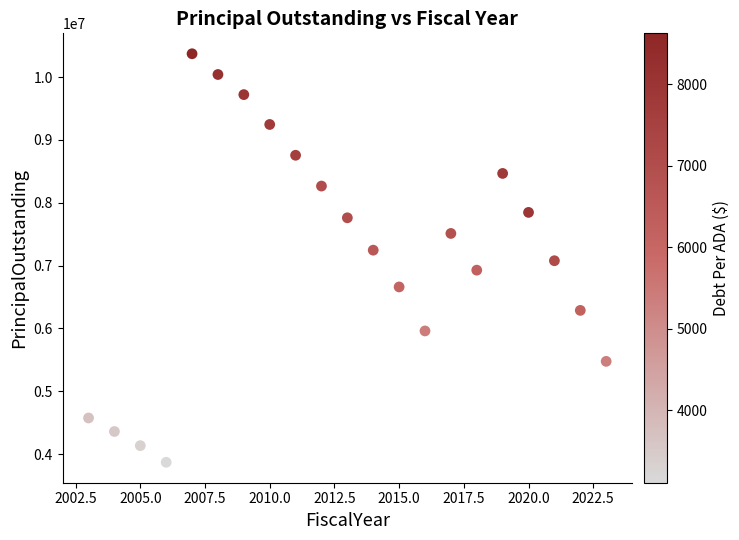

What is the range of Y values (max minus min)?

6500000